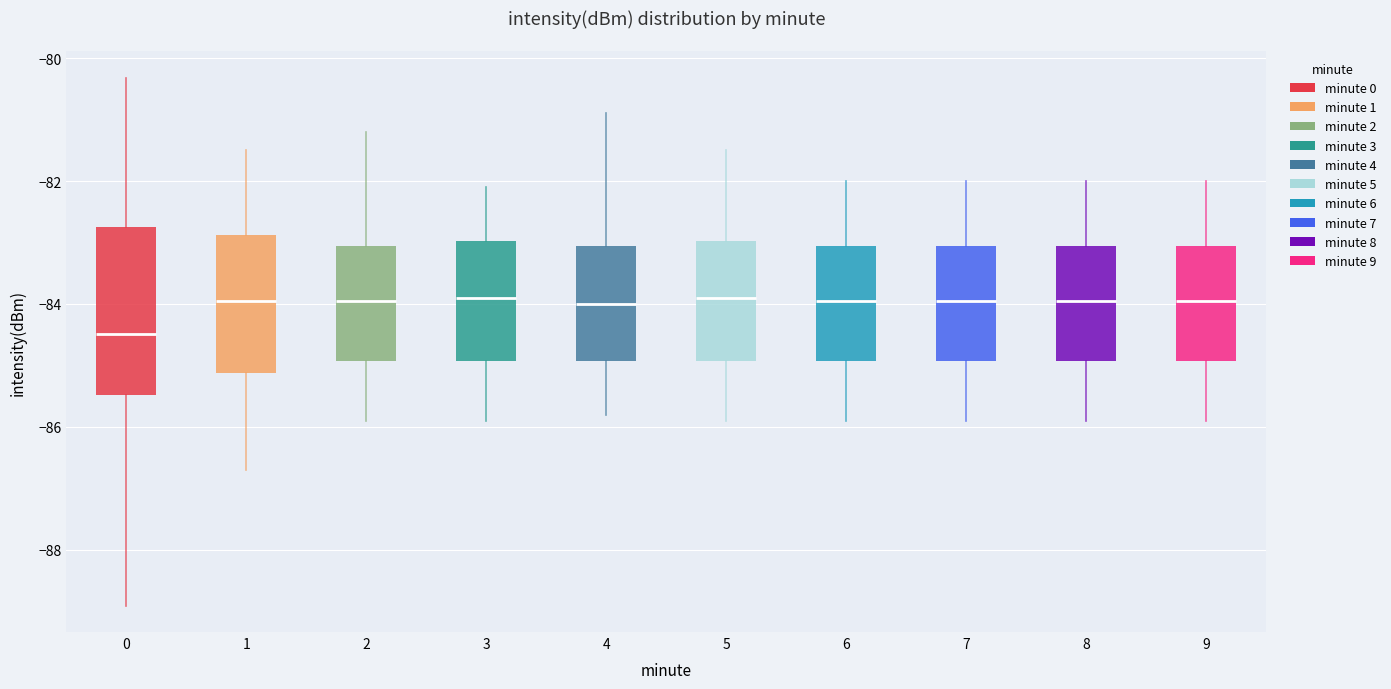

Reading left to right, transcribe this box plot: for each box, give where its median line is, the range the box spans, and where its two whiskers end, as read against the y-axis. The values are not printed on the chart, so give them approximately, as read against the axis.

0: median -84.4, box -85.4 to -82.8, whiskers -89.0 to -80.4
1: median -84.0, box -85.2 to -82.8, whiskers -86.6 to -81.4
2: median -84.0, box -85.0 to -83.0, whiskers -85.8 to -81.2
3: median -83.8, box -85.0 to -83.0, whiskers -85.8 to -82.0
4: median -84.0, box -85.0 to -83.0, whiskers -85.8 to -80.8
5: median -83.8, box -85.0 to -83.0, whiskers -85.8 to -81.4
6: median -84.0, box -85.0 to -83.0, whiskers -85.8 to -82.0
7: median -84.0, box -85.0 to -83.0, whiskers -85.8 to -82.0
8: median -84.0, box -85.0 to -83.0, whiskers -85.8 to -82.0
9: median -84.0, box -85.0 to -83.0, whiskers -85.8 to -82.0